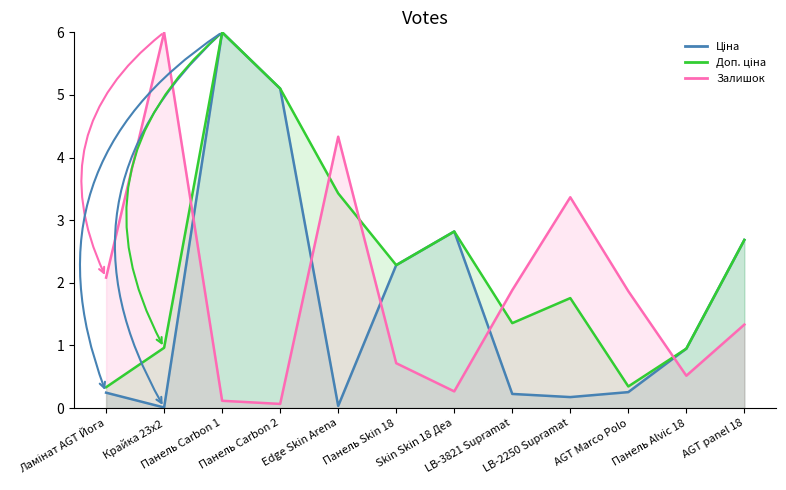

At which category does Залишок reach its first local valley?

Панель Carbon 2